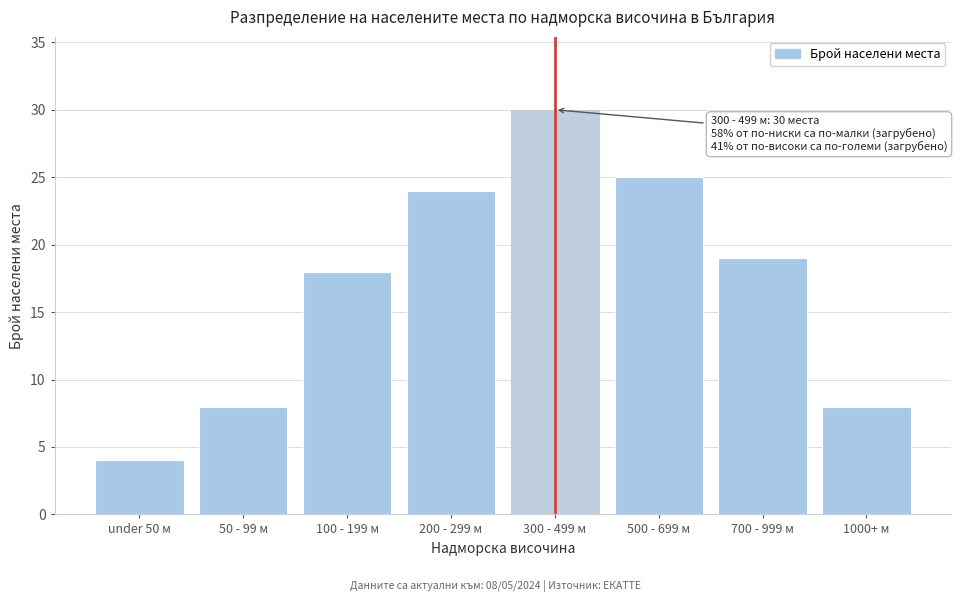

Reading right to left, transcribe all the data shown in this chart.

1000+ м=8	700 - 999 м=19	500 - 699 м=25	300 - 499 м=30	200 - 299 м=24	100 - 199 м=18	50 - 99 м=8	under 50 м=4